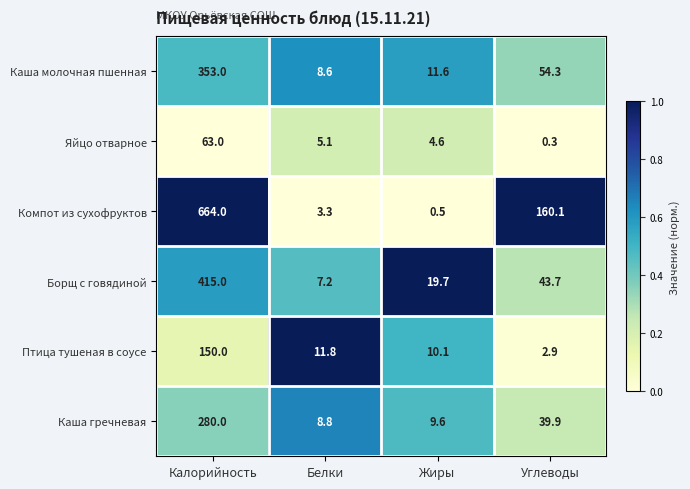

What is the spread (max minus min) of values at Белки?

8.5